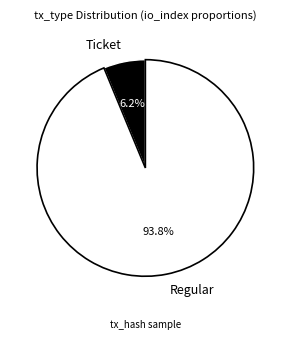

Which has a higher value, Regular or Ticket?

Regular